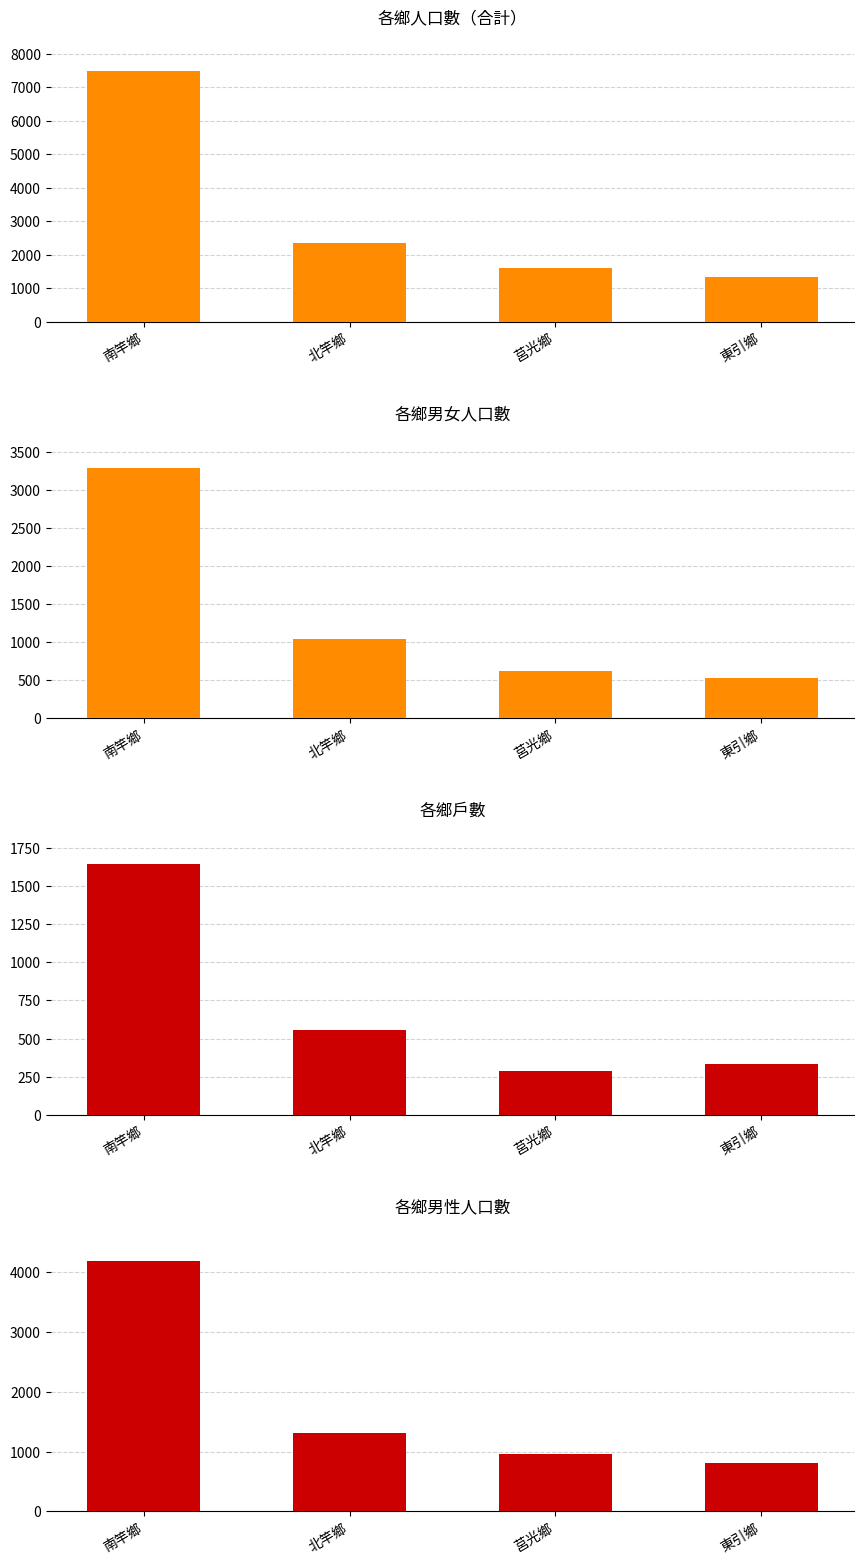

Rank the series by their average value, from lowest to highest.

戶數, 女, 男, 人口數(合計)